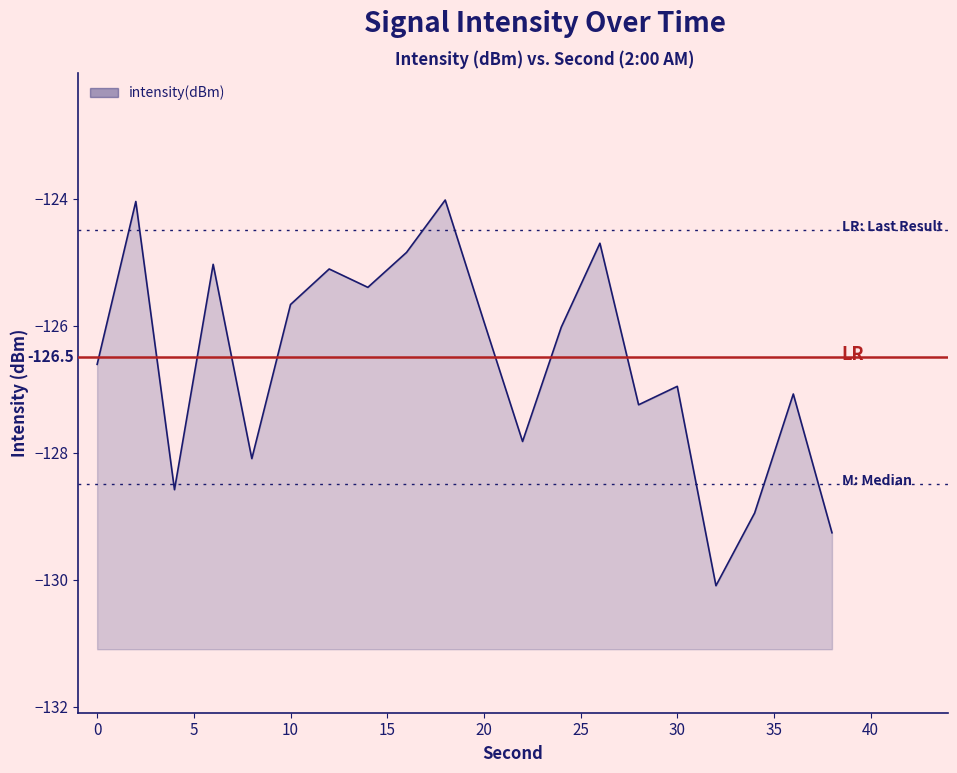

At which category does the chart reach its peak across all series?

18